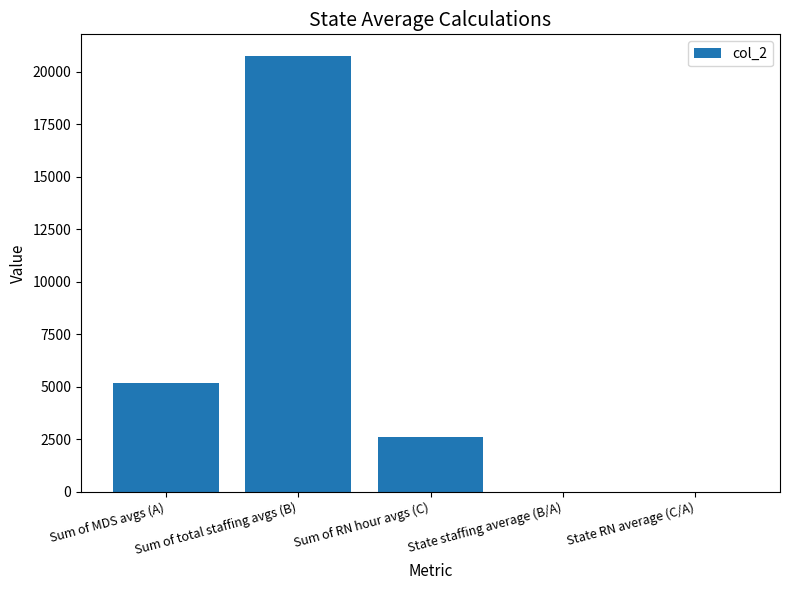

Is it true that the value at Sum of RN hour avgs (C) is 2622.2?

True